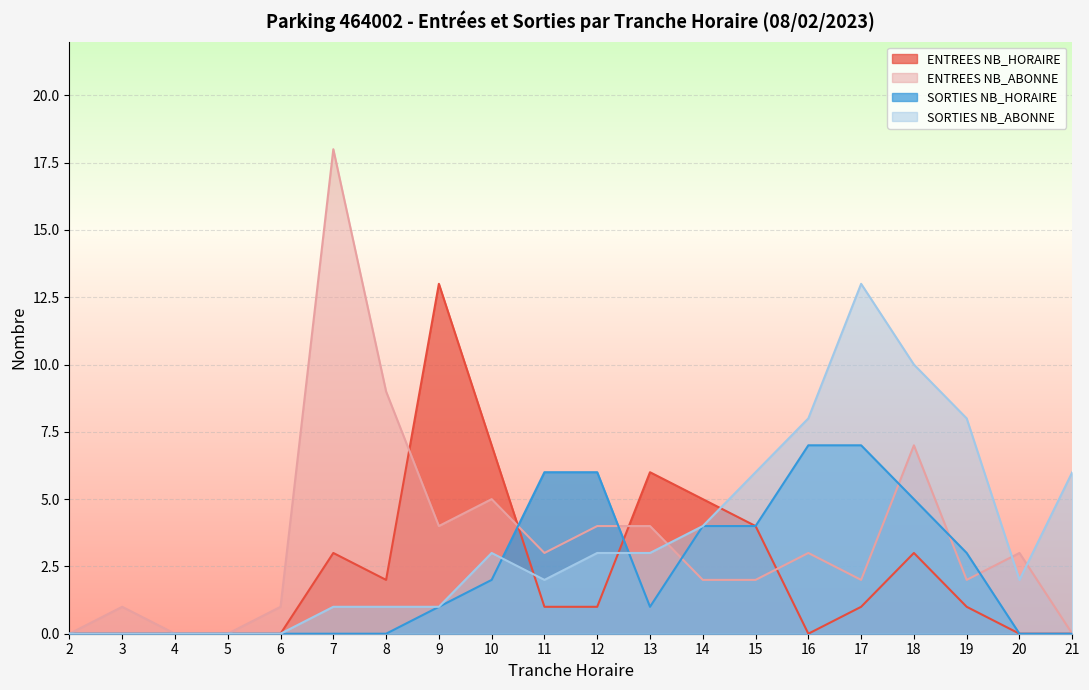

How many times do ENTREES NB_ABONNE and SORTIES NB_HORAIRE cross each other?

6